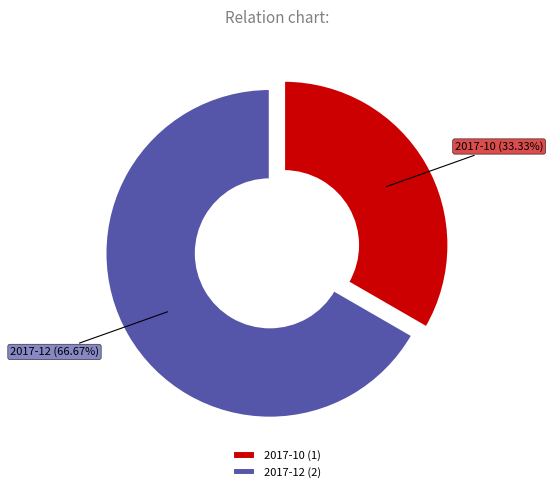

Which category has the smallest portion of the pie?

2017-10